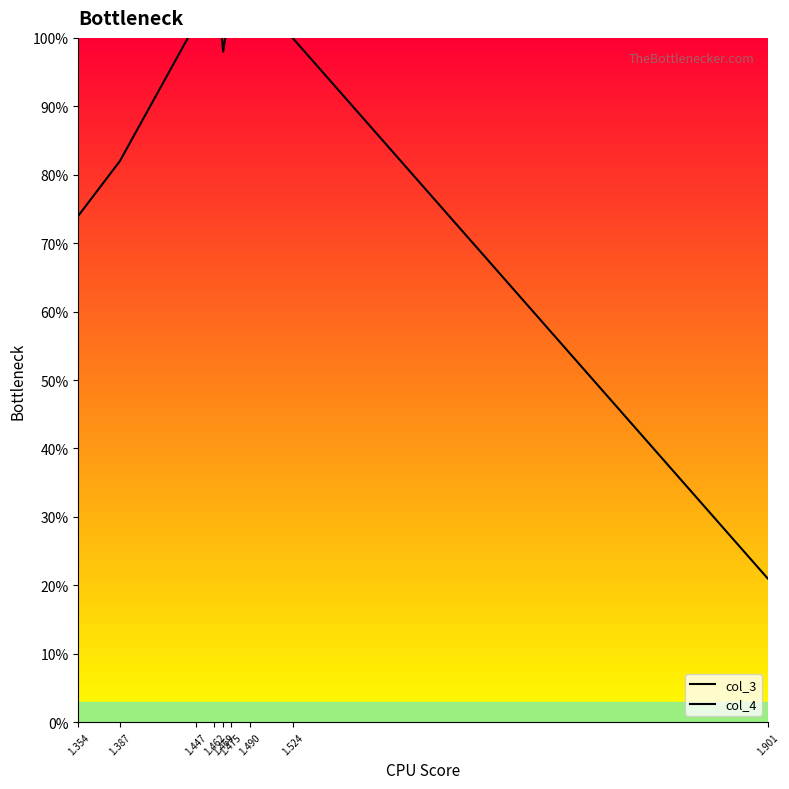

What are all the series names shown in the legend?

col_3, col_4